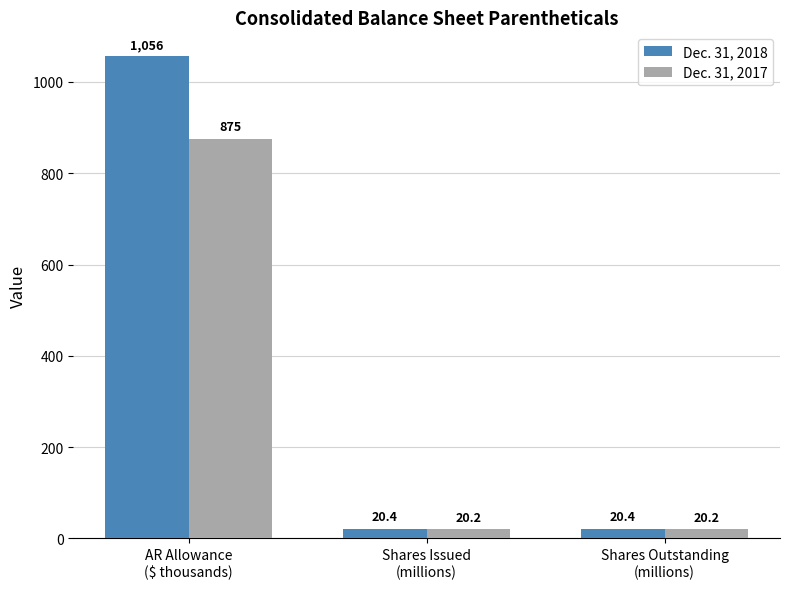

Reading left to right, transcribe all the data shown in this chart.

Dec. 31, 2018: AR Allowance
($ thousands)=1056.0	Shares Issued
(millions)=20.4	Shares Outstanding
(millions)=20.4
Dec. 31, 2017: AR Allowance
($ thousands)=875.0	Shares Issued
(millions)=20.2	Shares Outstanding
(millions)=20.2